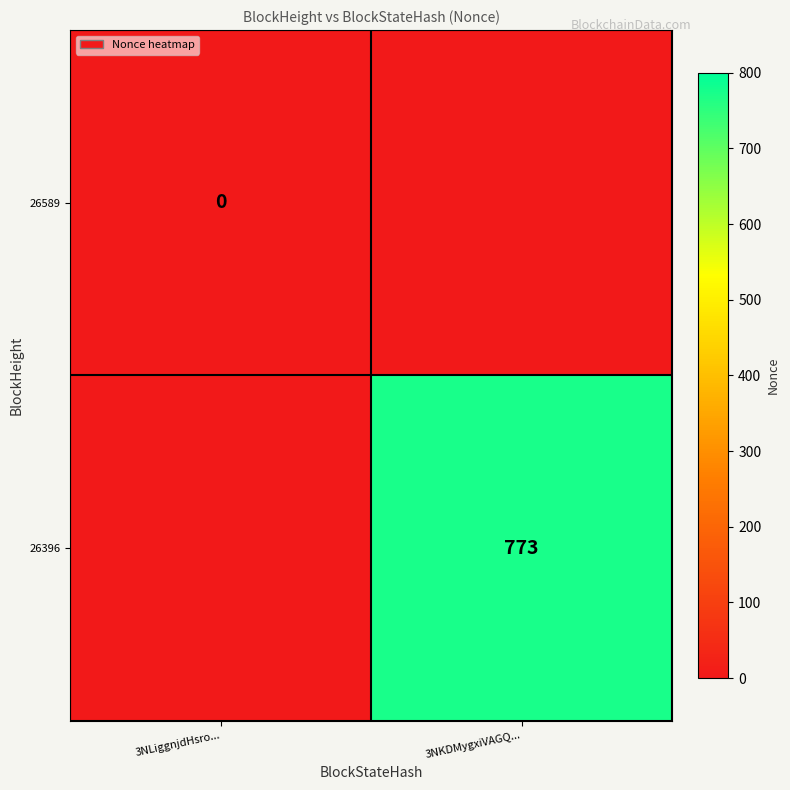

How many distinct data groups are displayed?

2